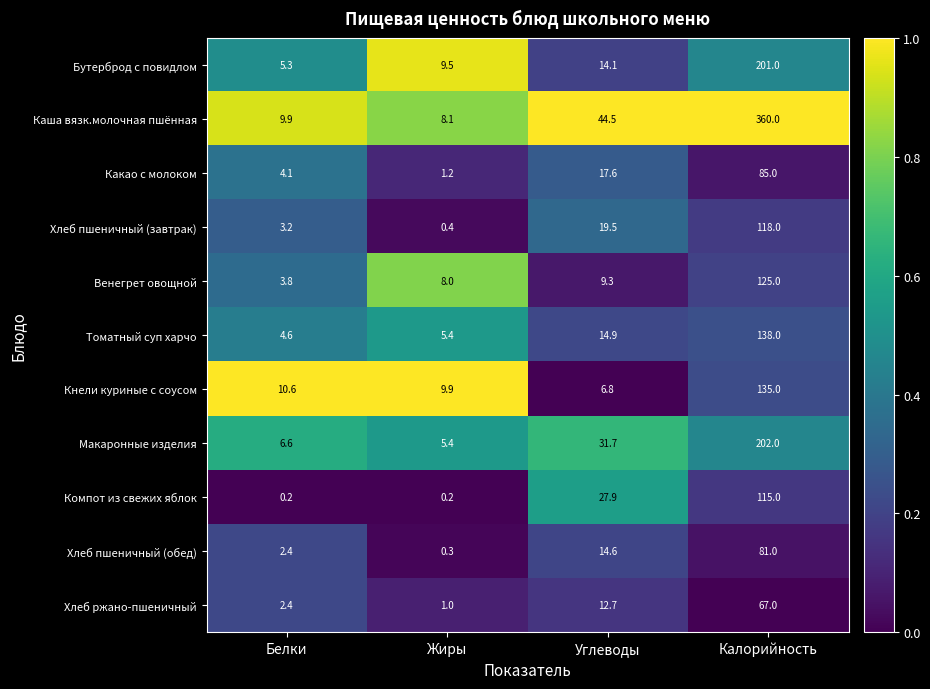

At which label does Хлеб пшеничный (обед) reach its peak?

Калорийность